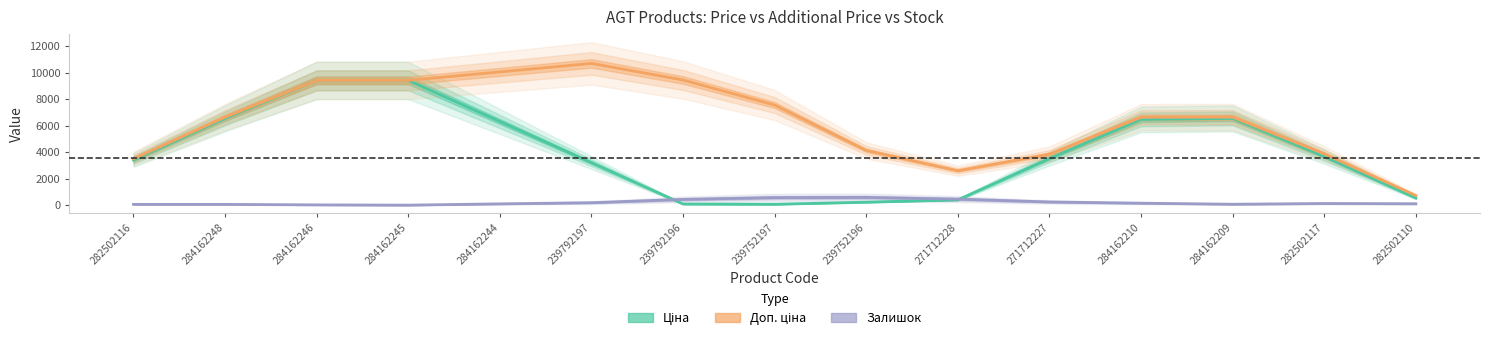

What position from the left is 284162246?

3